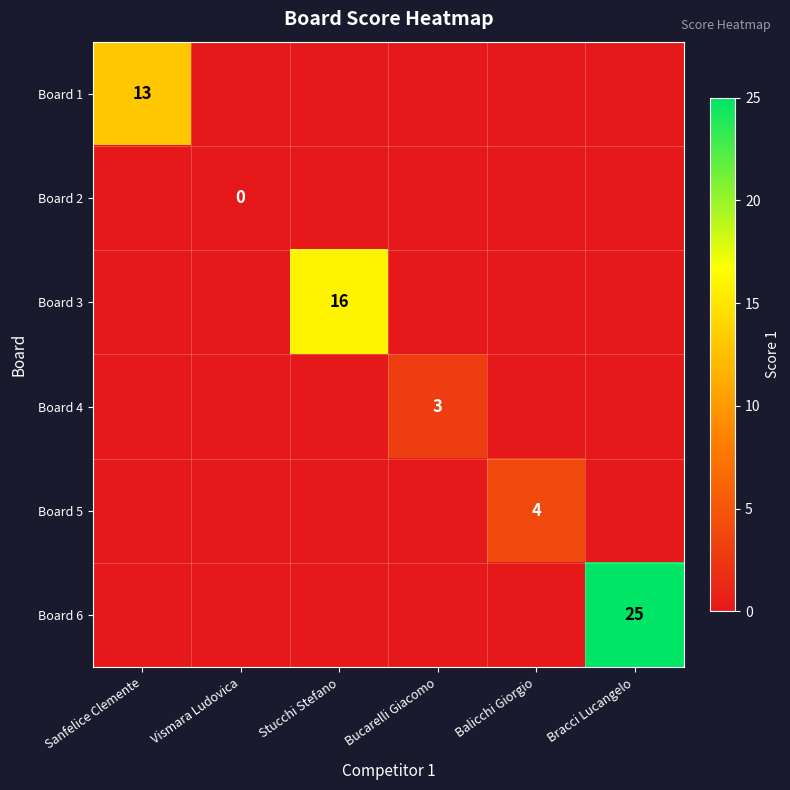

Which has a higher value, Bracci Lucangelo or Balicchi Giorgio?

Bracci Lucangelo